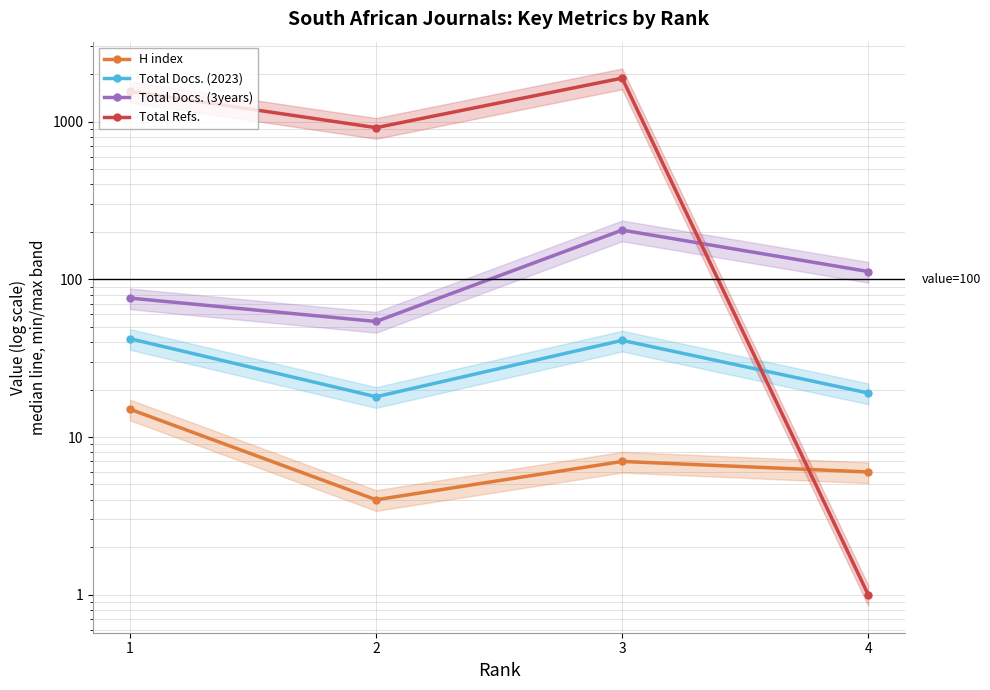

The value of Total Docs. (3years) at 3 is 136. True or false?

False